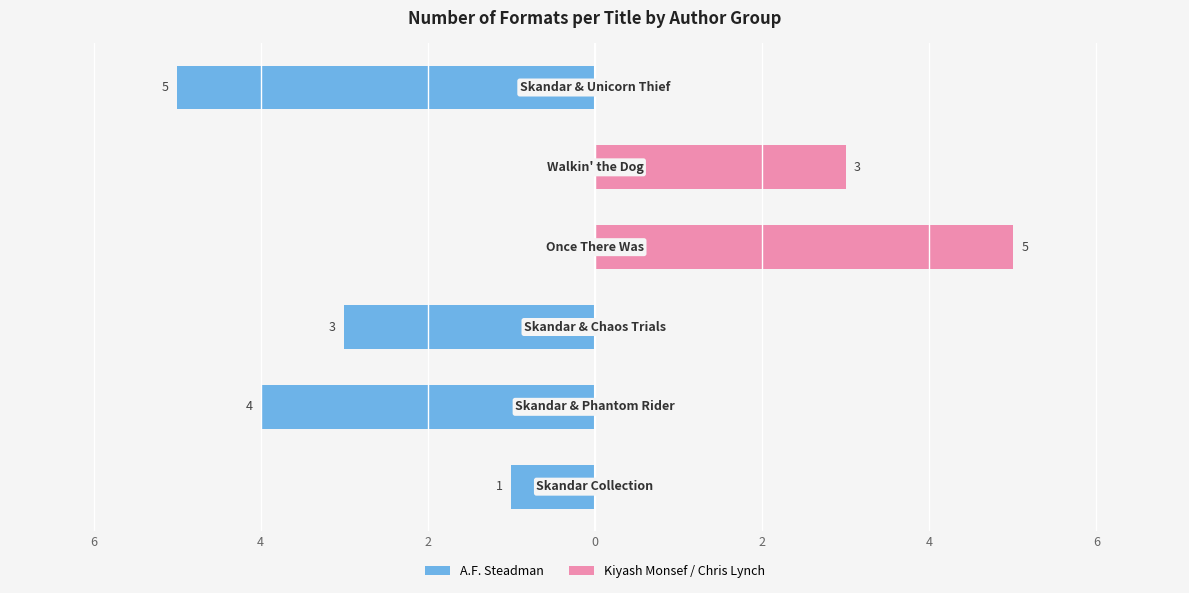

Is it true that Kiyash Monsef / Chris Lynch equals 3 at 4?

False